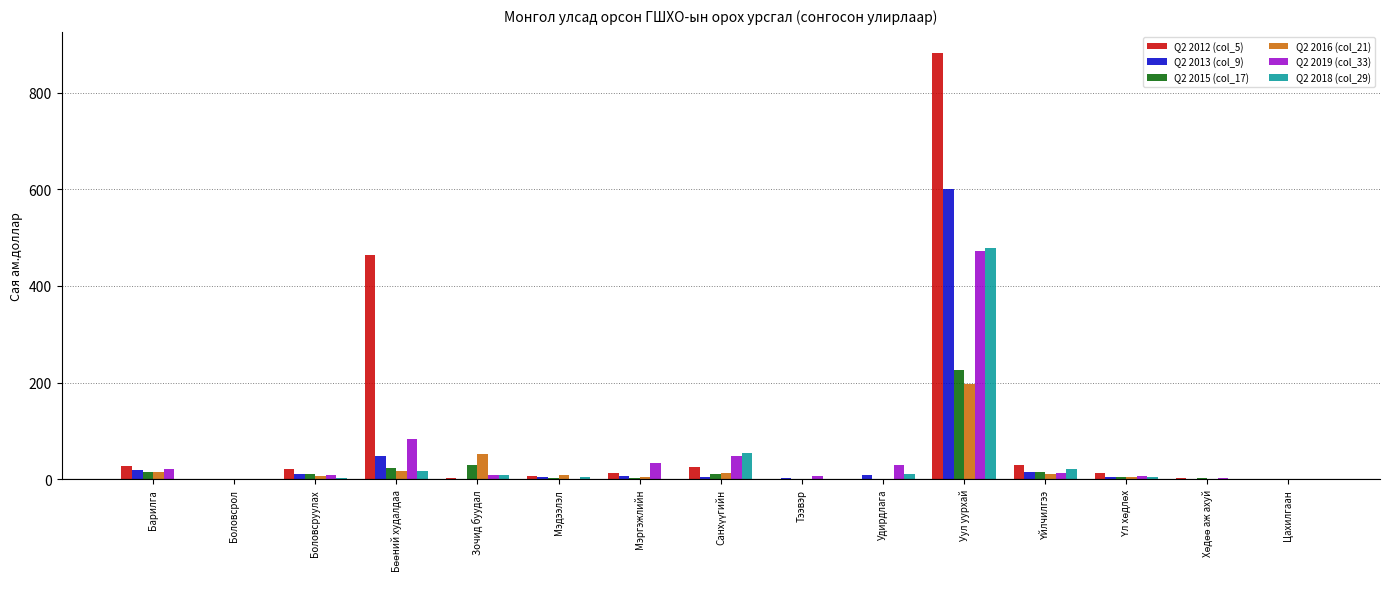

The Q2 2016 (col_21) series shows -135.9 at Удирдлага. True or false?

False